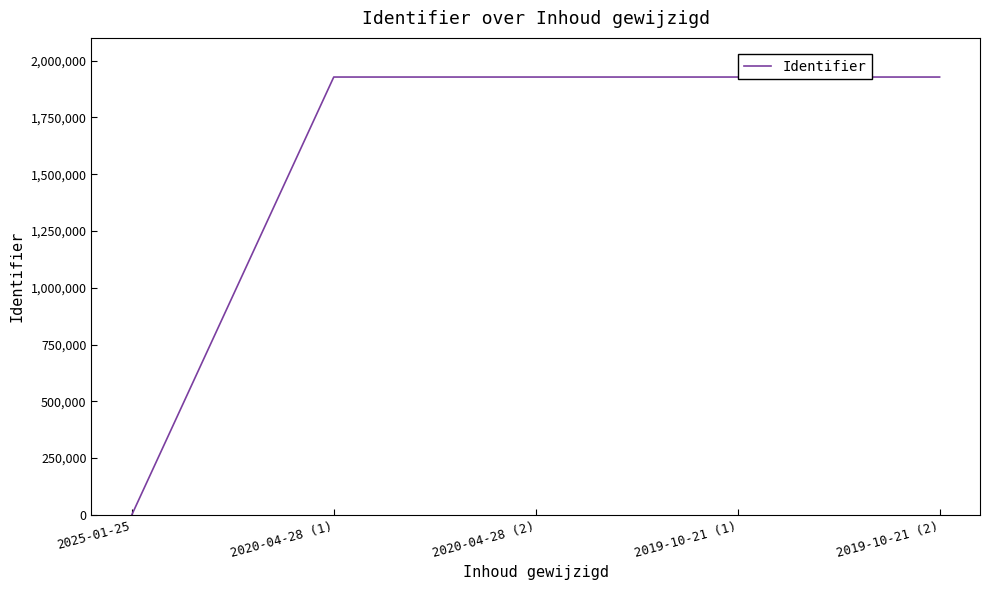

Read the value at 2020-04-28 (1).

1927651